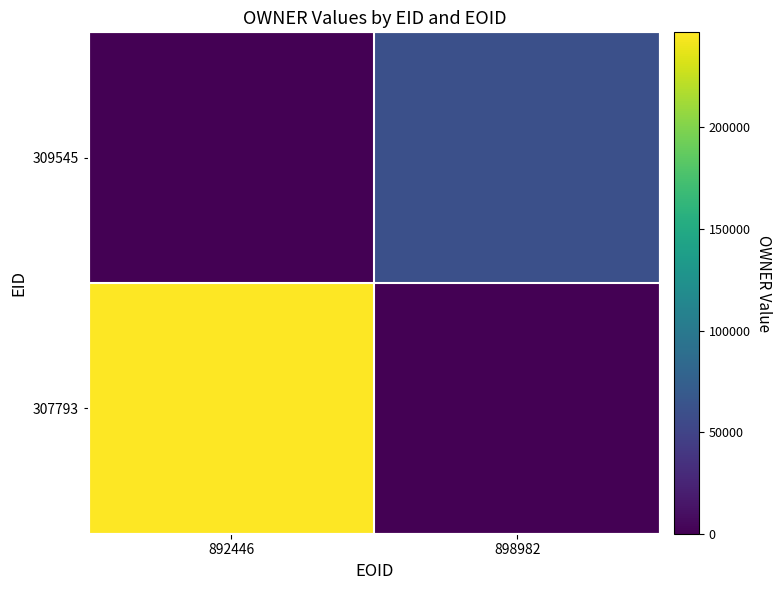

Reading left to right, transcribe all the data shown in this chart.

307793: 892446=246762	898982=0
309545: 892446=0	898982=60338